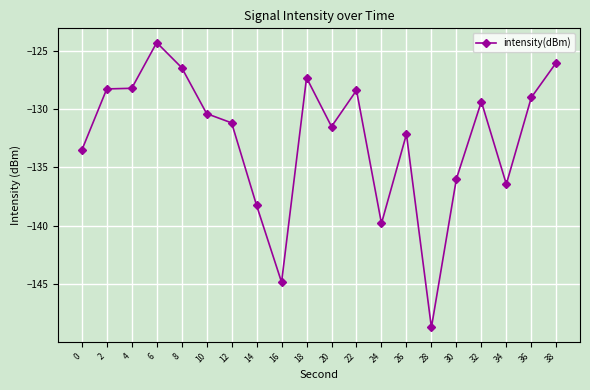

The chart shows a value of -221.6 at 10. True or false?

False